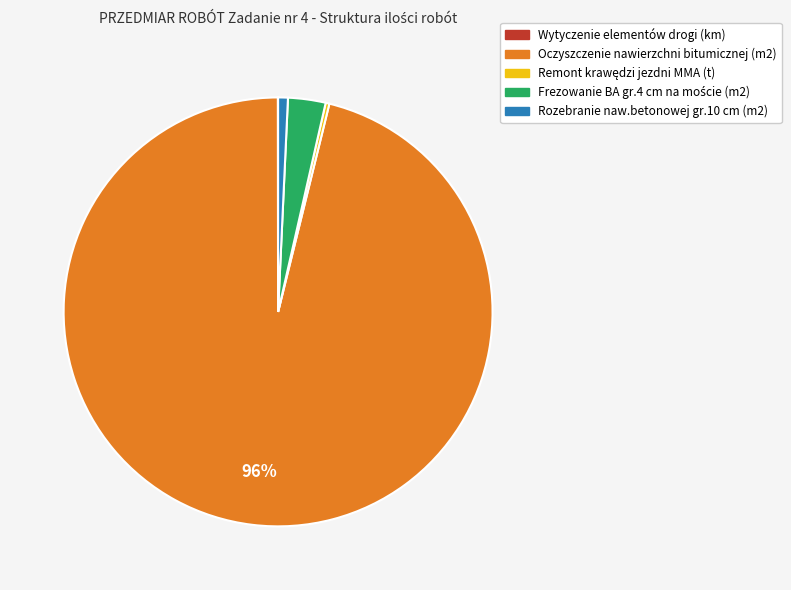

Which category has the biggest portion of the pie?

Oczyszczenie nawierzchni bitumicznej (m2)